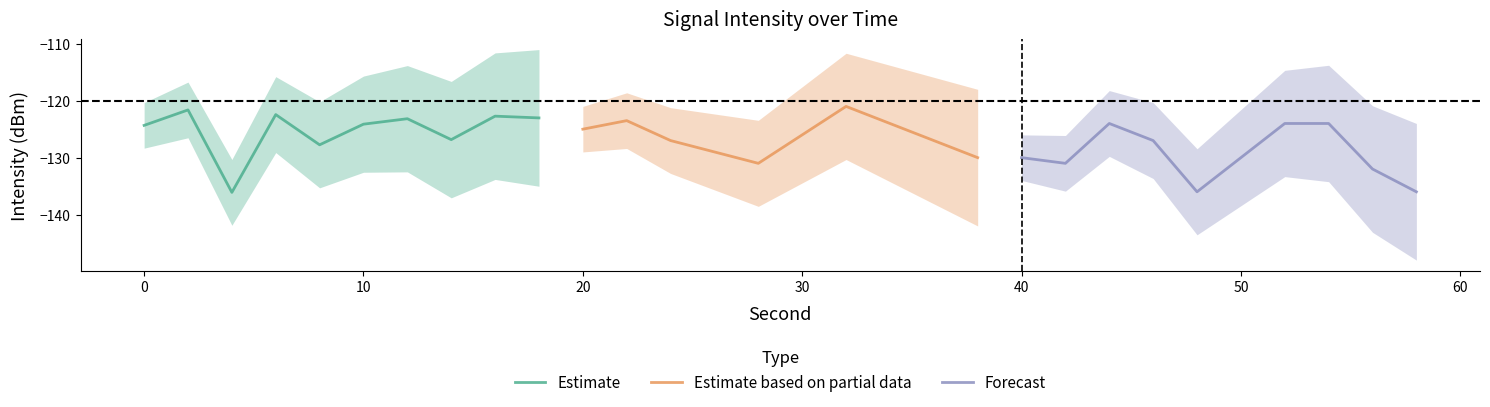

Does the chart have visible grid lines?

No